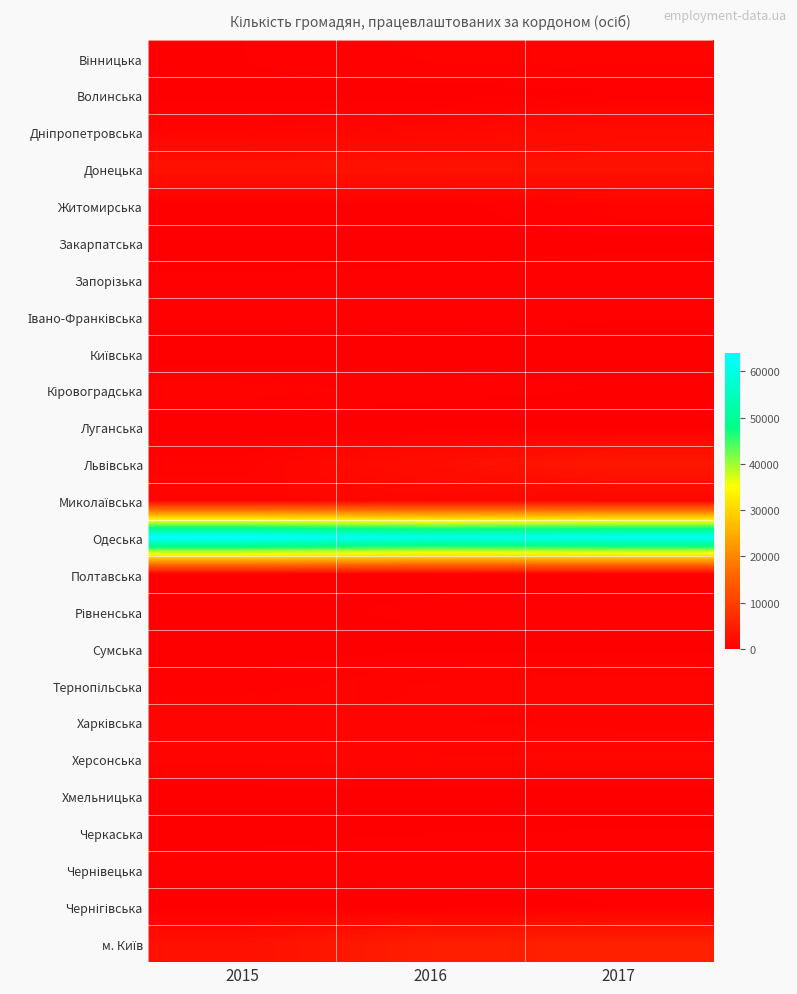

What is the total value across all series at 2017?

83779